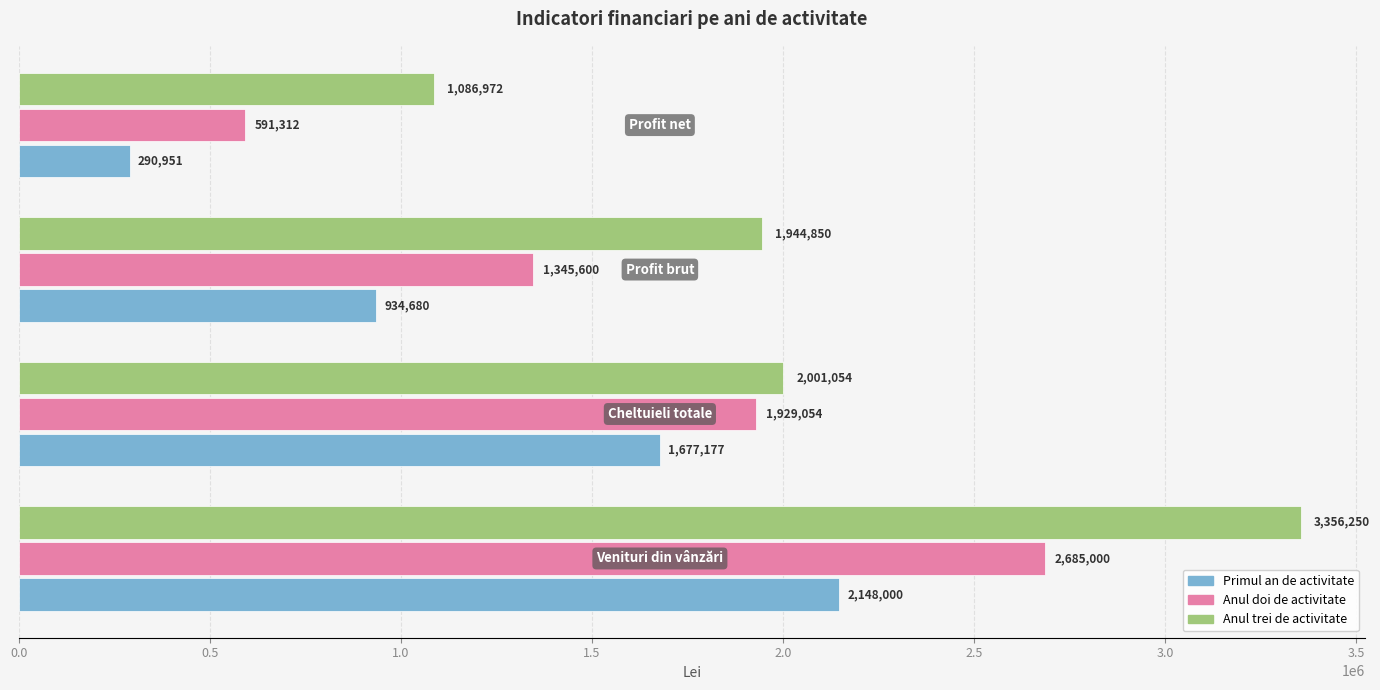

Which series has the largest total across all categories?

Anul trei de activitate